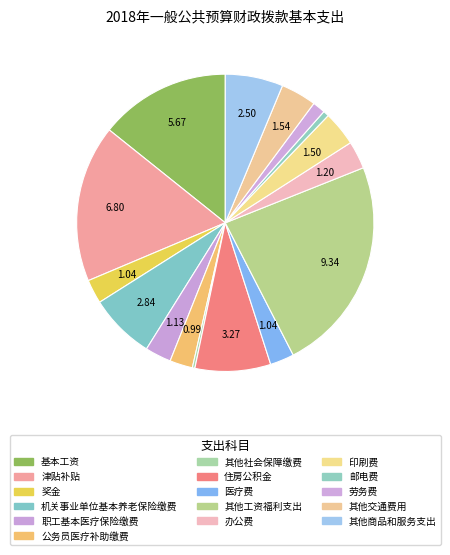

Does 其他交通费用 represent more than half of the total?

No